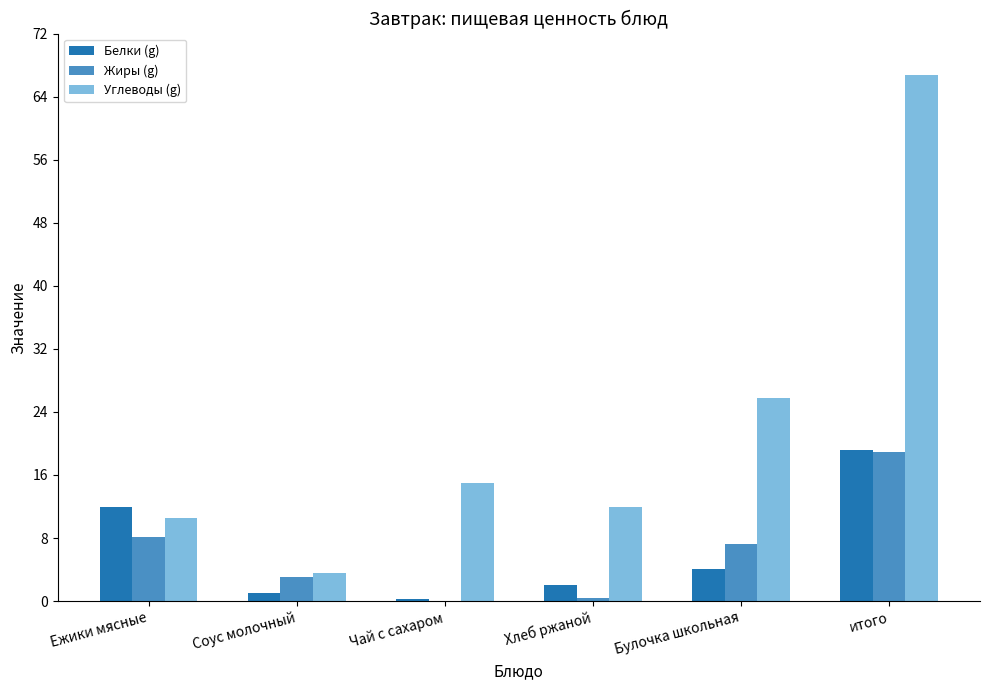

At which category is the sum across all series the highest?

итого